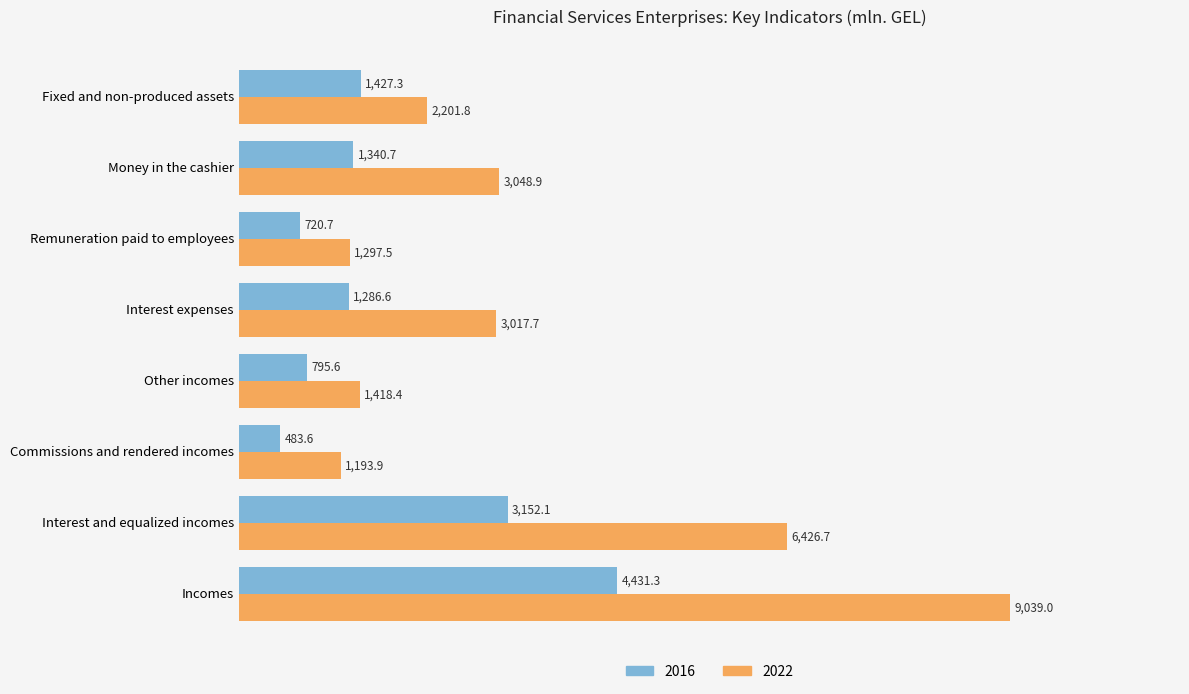

Rank the categories by 2022 value from lowest to highest.

Commissions and rendered incomes, Remuneration paid to employees, Other incomes, Fixed and non-produced assets, Interest expenses, Money in the cashier, Interest and equalized incomes, Incomes